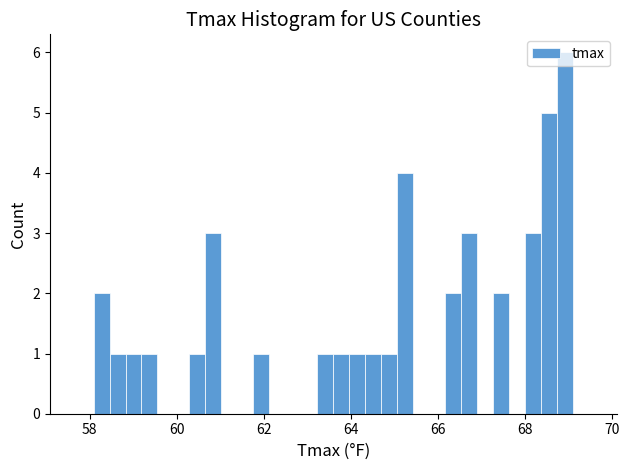

Around what value on the x-axis is the tallest bar? Give the approximate position of its centre, as read against the axis.

69.0